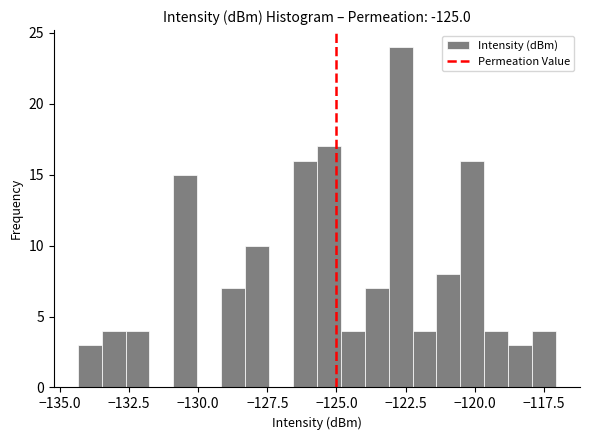

Read against the x-axis, roughly where is the centre of the tallest bar?

-122.5